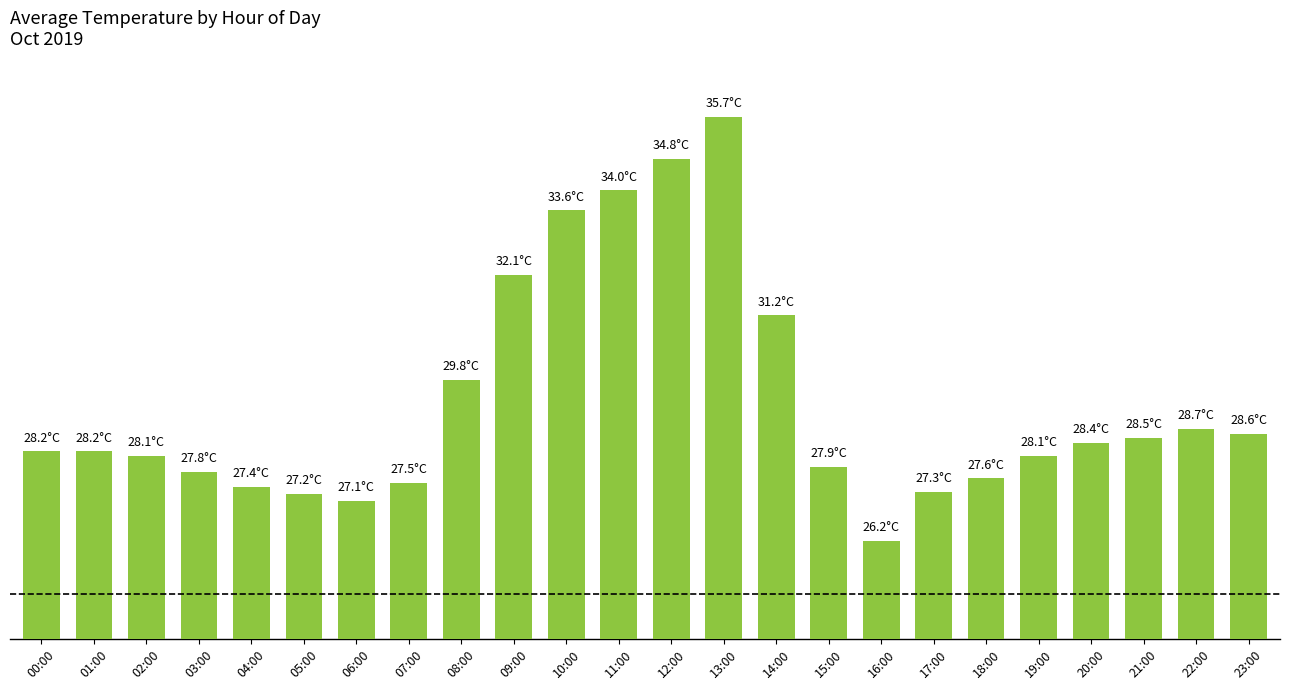

What is the change in value from 13:00 to 20:00?

-7.3